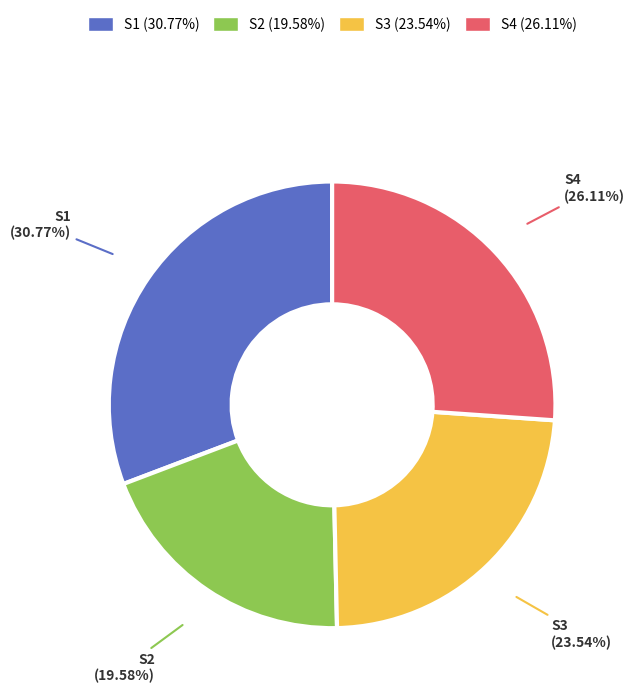

Combined, what portion of the pie is S1 and S2?

50.3%